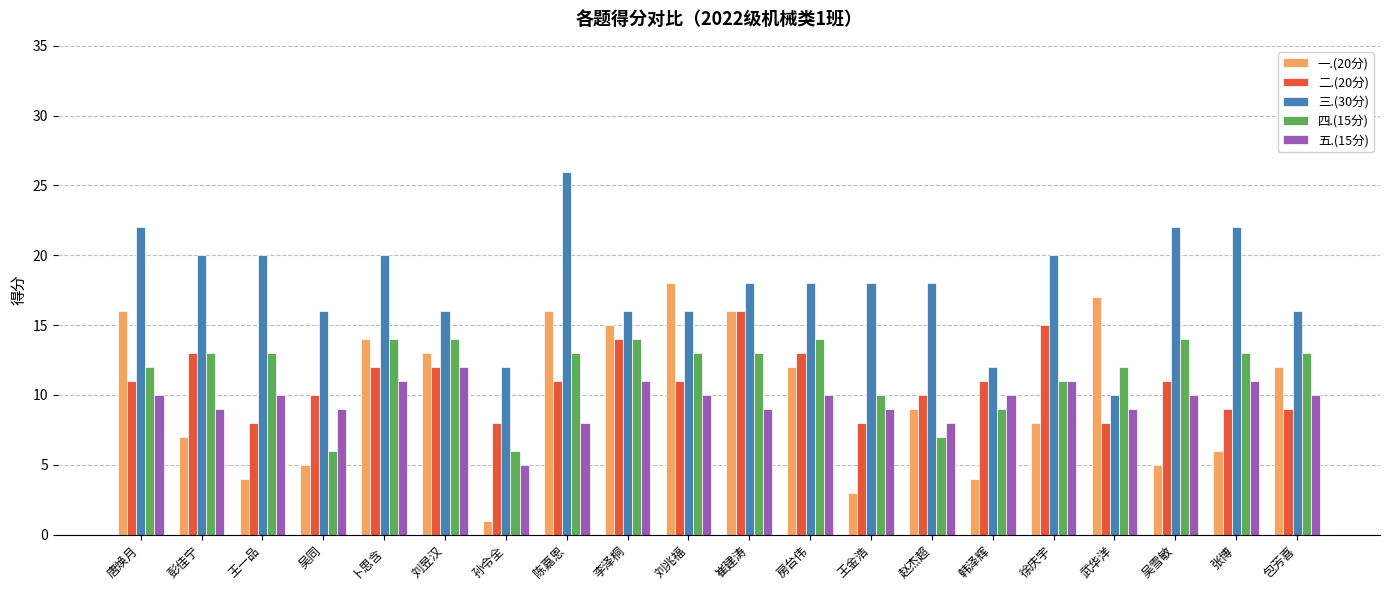

What is the value of the 二.(20分) bar at the 16th from the left?

15